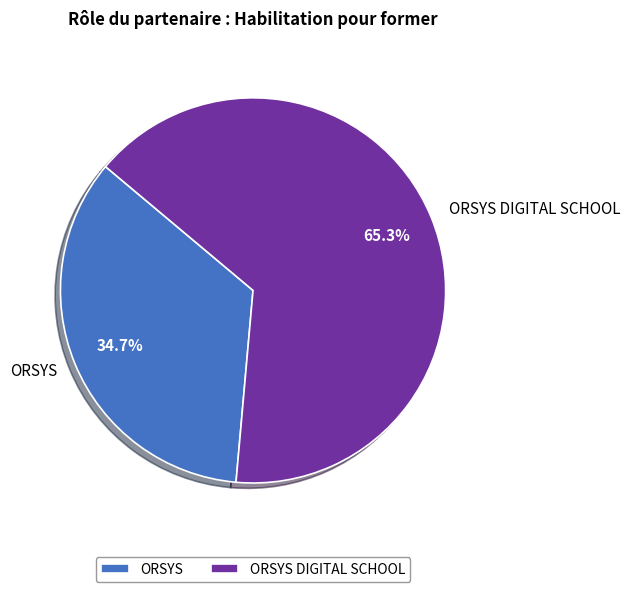

Combined, do ORSYS DIGITAL SCHOOL and ORSYS account for over 50%?

Yes